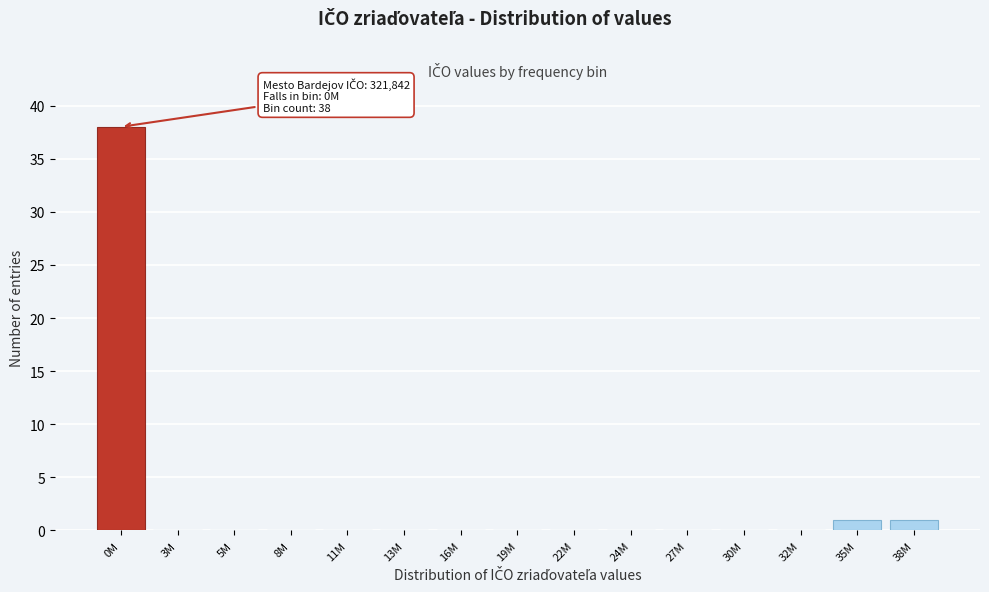

Reading right to left, what are all the values shown in this chart?

38M=1	35M=1	32M=0	30M=0	27M=0	24M=0	22M=0	19M=0	16M=0	13M=0	11M=0	8M=0	5M=0	3M=0	0M=38